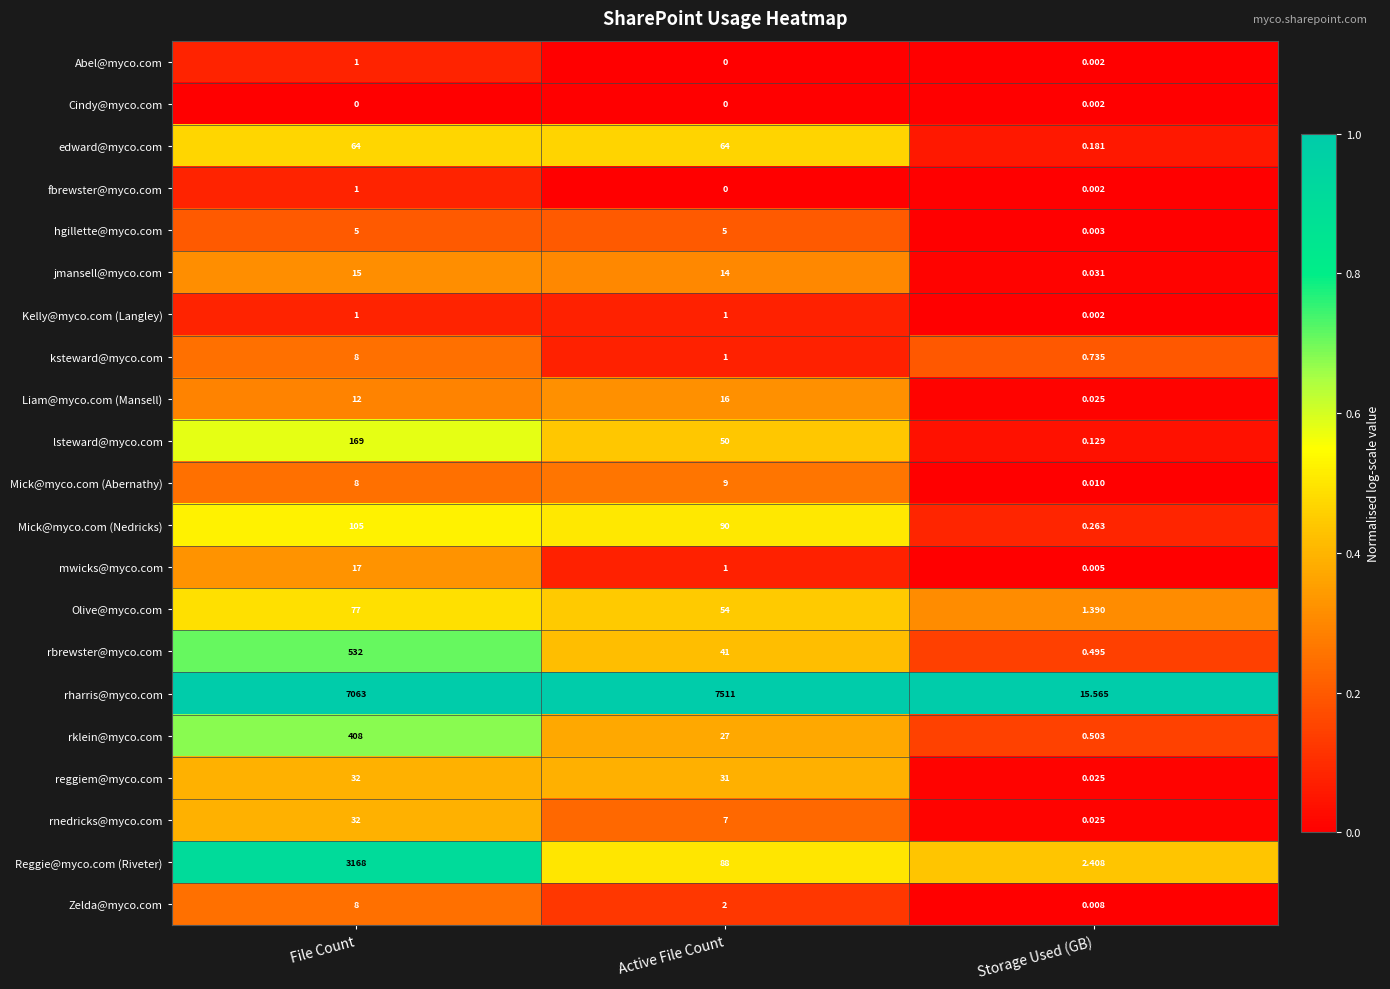

At how many categories does at least one series exceed 0?

3